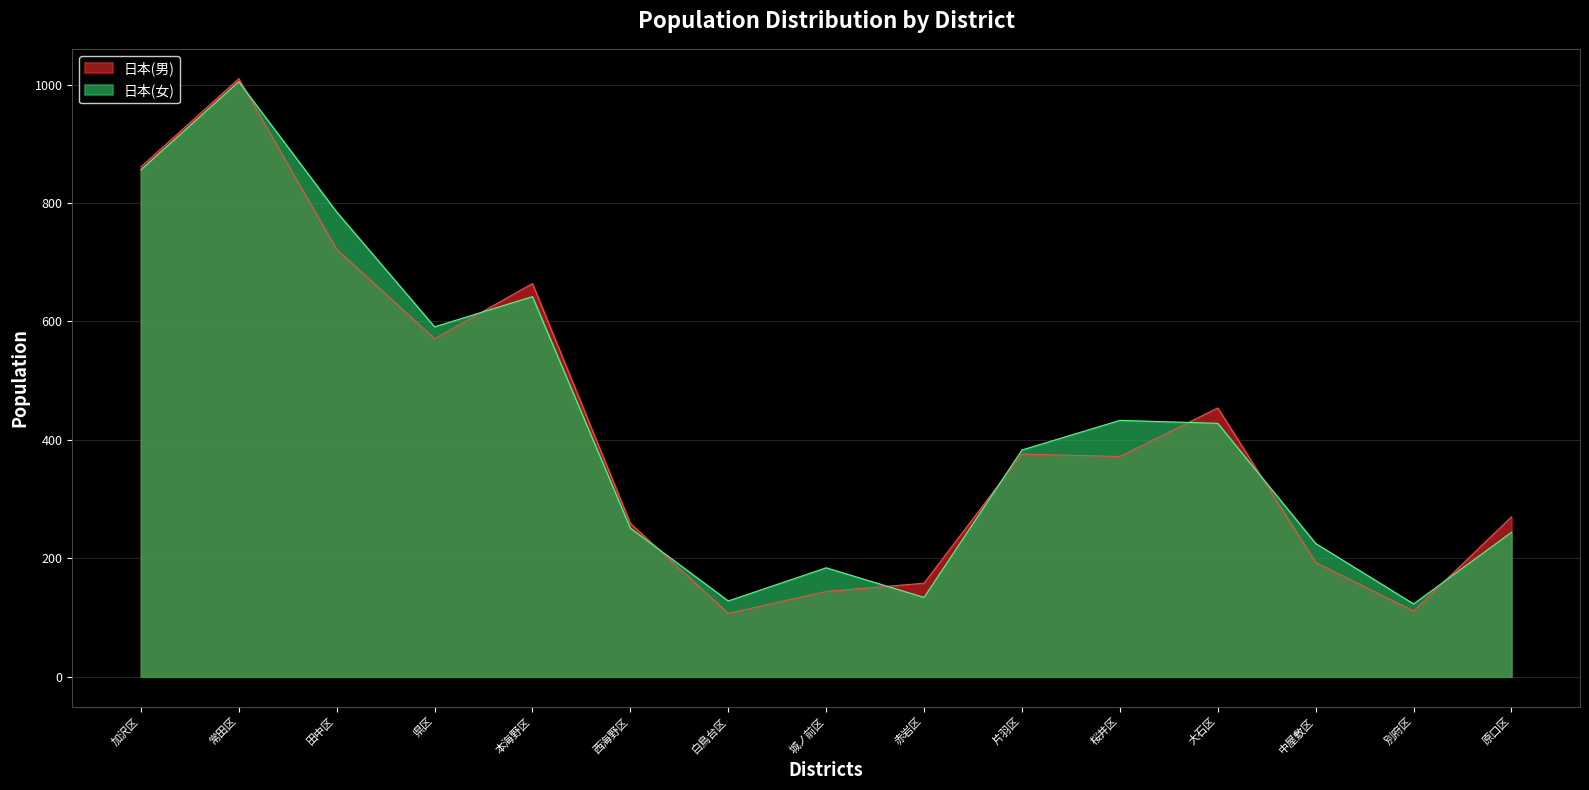

The value of 日本(男) at 白鳥台区 is 107. True or false?

True